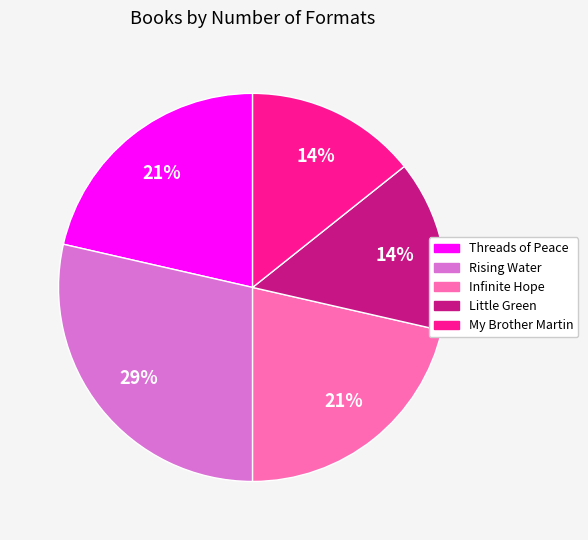

How many slices are in this pie chart?

5